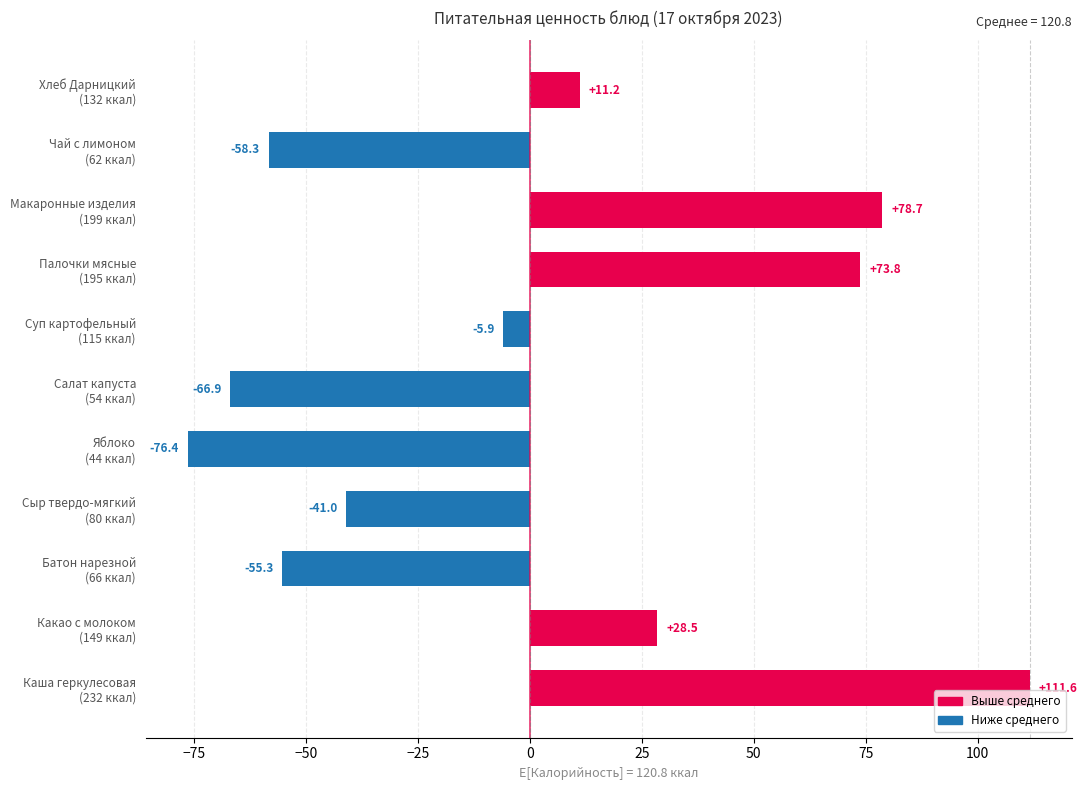

Reading bottom to top, list all the values displayed in this chart.

111.6	28.5	-55.3	-41.0	-76.4	-66.9	-5.9	73.8	78.7	-58.3	11.2